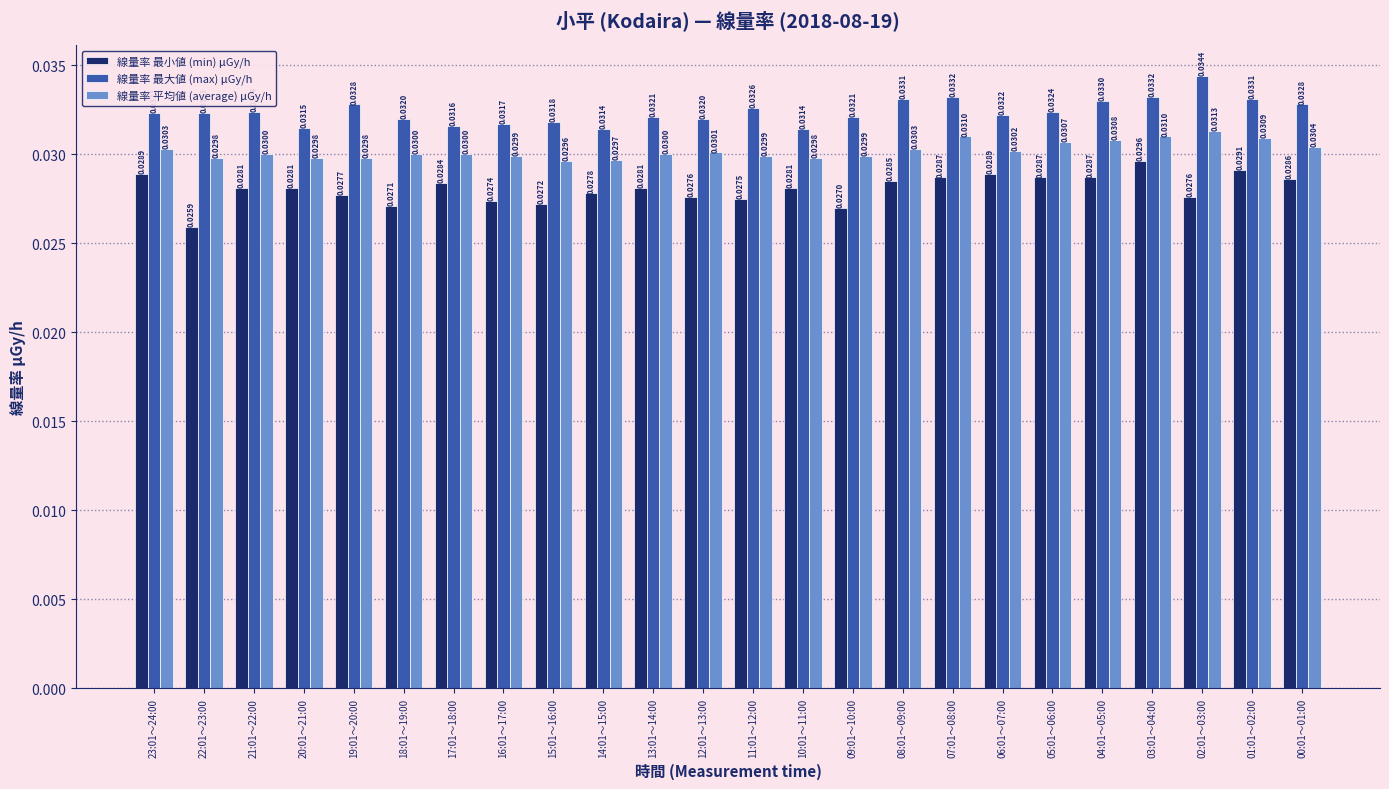

Does the chart contain any negative values?

No